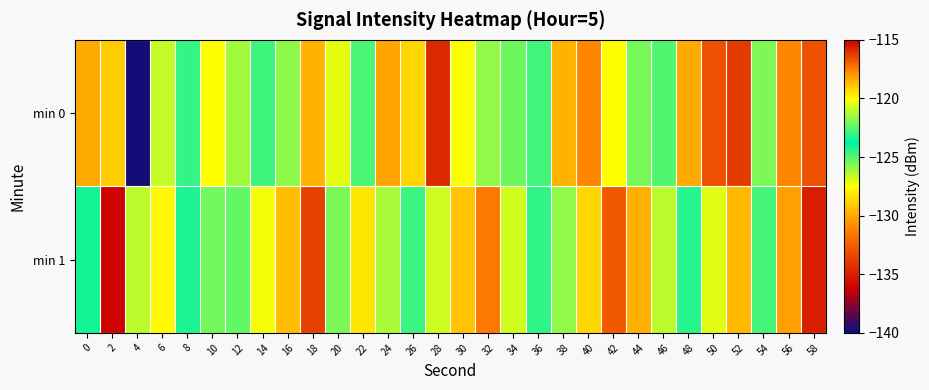

Reading left to right, what are all the values shown in this chart?

min 0: 0=-118.4	2=-119.1	4=-139.8	6=-120.9	8=-124.5	10=-120.1	12=-121.4	14=-122.9	16=-121.7	18=-118.6	20=-120.4	22=-122.7	24=-118.3	26=-128.7	28=-134.6	30=-127.4	32=-125.9	34=-122.2	36=-124.7	38=-129.7	40=-117.7	42=-120.0	44=-125.5	46=-122.5	48=-118.4	50=-116.6	52=-116.2	54=-125.6	56=-117.7	58=-116.6
min 1: 0=-123.4	2=-115.1	4=-121.0	6=-127.6	8=-123.3	10=-122.1	12=-125.2	14=-127.4	16=-118.7	18=-116.4	20=-122.0	22=-119.5	24=-121.3	26=-124.6	28=-126.8	30=-118.9	32=-117.4	34=-120.7	36=-123.1	38=-125.9	40=-119.2	42=-116.8	44=-118.5	46=-121.0	48=-124.3	50=-127.1	52=-129.5	54=-122.8	56=-118.2	58=-115.6